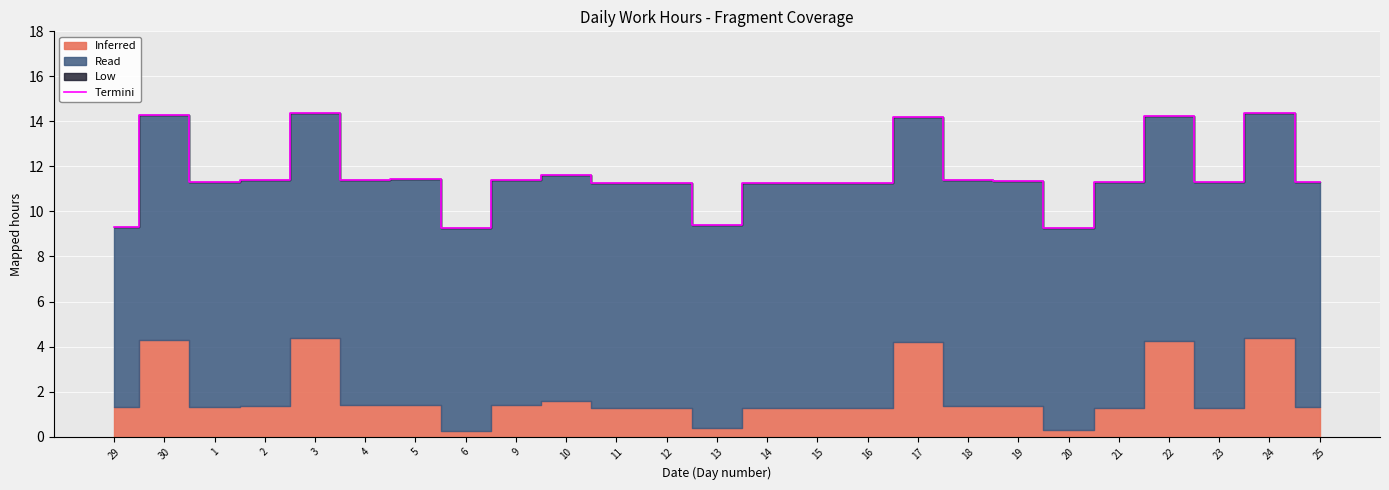

Count the number of categories in the chart.

25